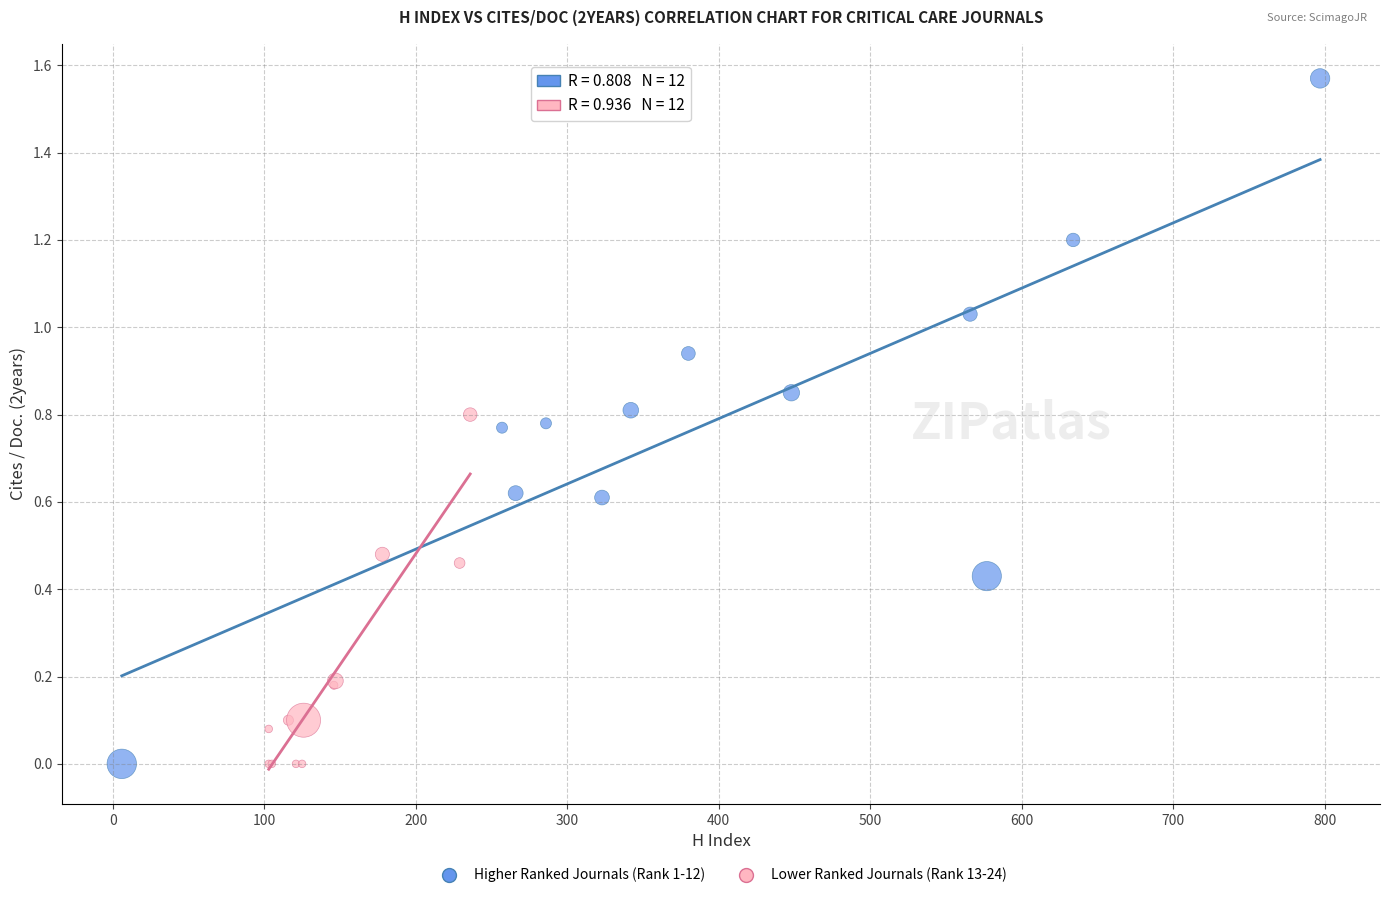

What are all the series names shown in the legend?

Higher Ranked Journals (Rank 1-12), Lower Ranked Journals (Rank 13-24)